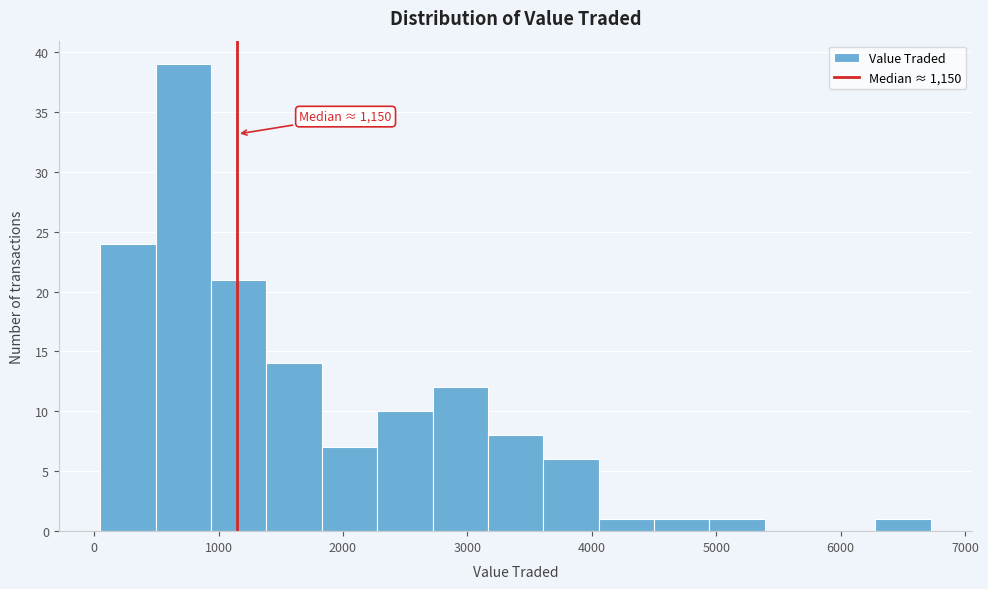

Over which range of the x-axis is the bar tallest?

500 to 900